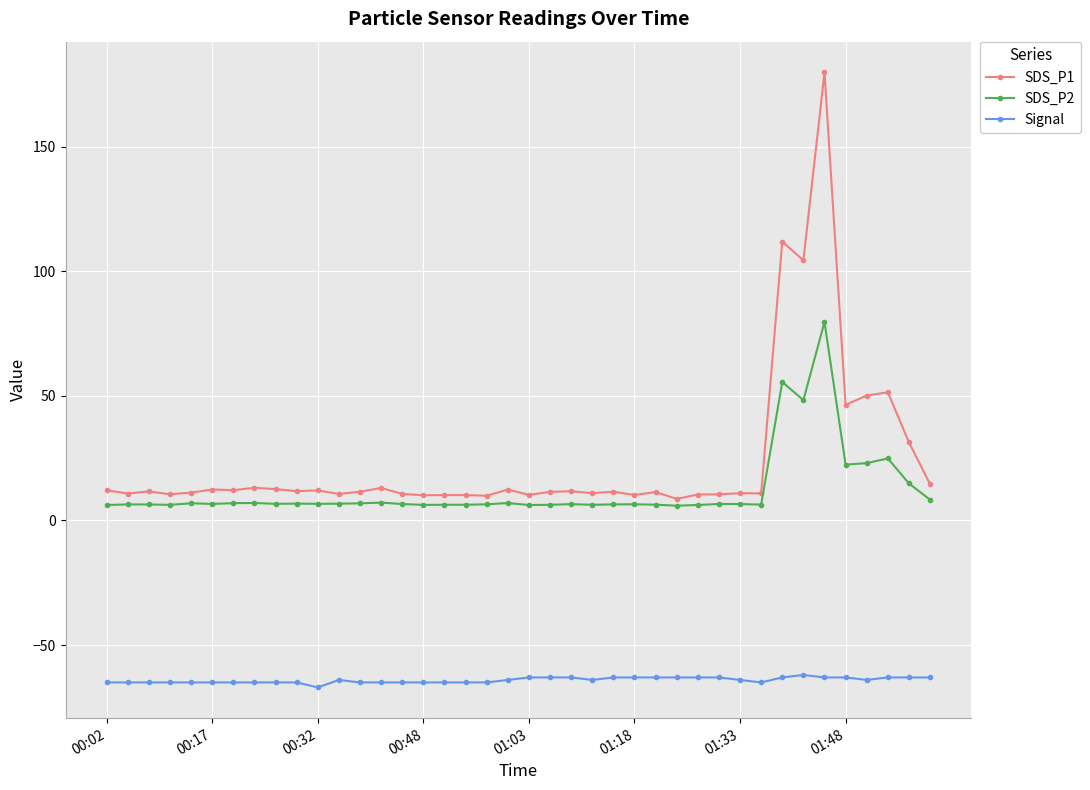

What is the value of the SDS_P1 point at the 3rd from the left?

11.7